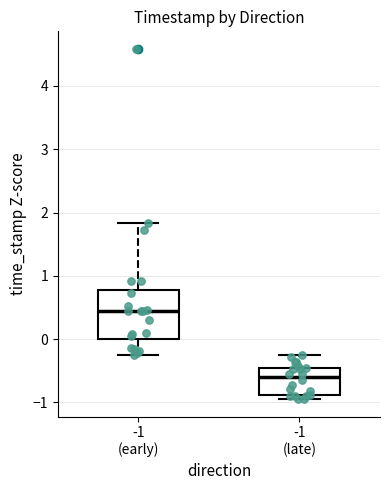

Which box is the tallest, from its lower edge to its upper edge?

-1 (early)